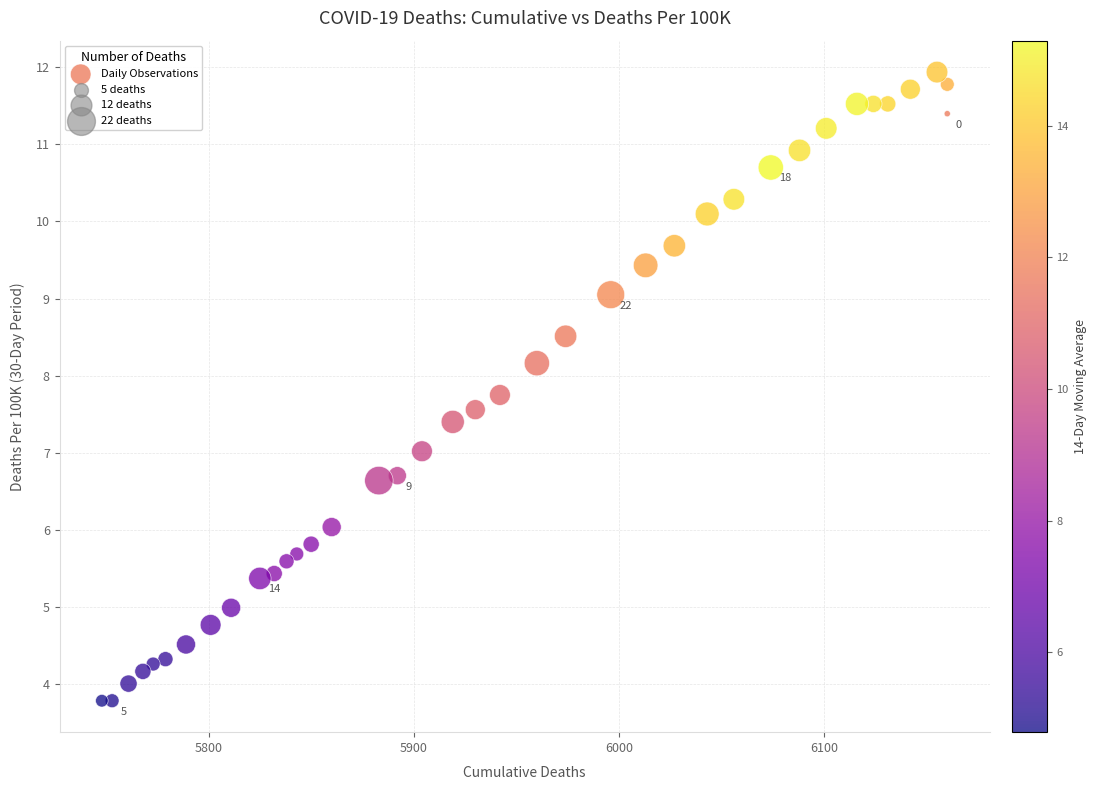

What is the range of X values (max minus min)?

412.0